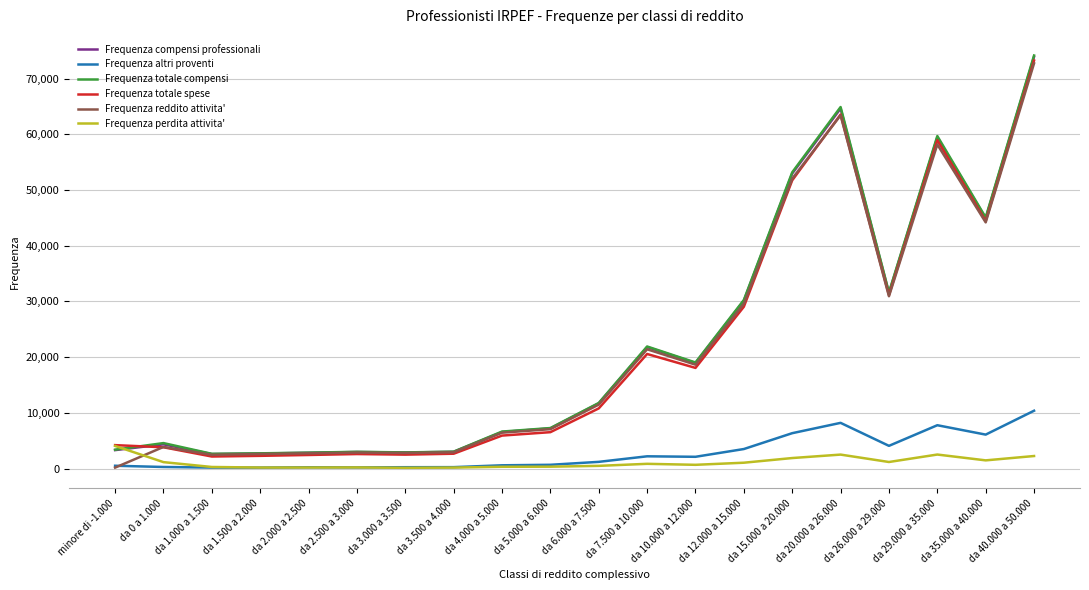

At which label does Frequenza perdita attivita' first exceed 853?

minore di -1.000